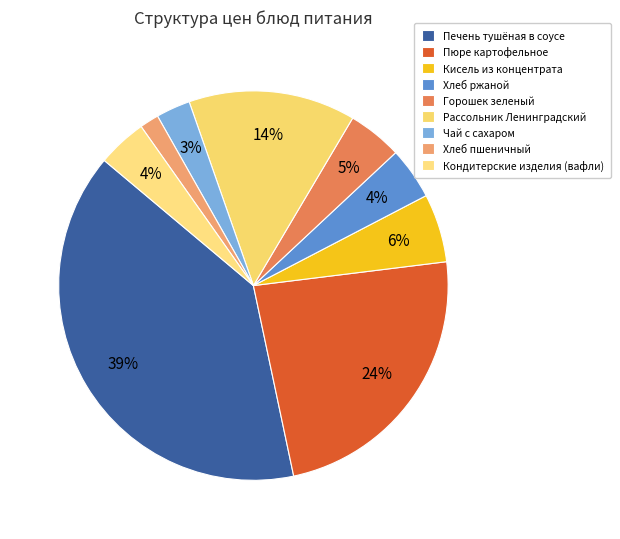

Rank the categories by value from highest to lowest.

Печень тушёная в соусе, Пюре картофельное, Рассольник Ленинградский, Кисель из концентрата, Горошек зеленый, Хлеб ржаной, Кондитерские изделия (вафли), Чай с сахаром, Хлеб пшеничный